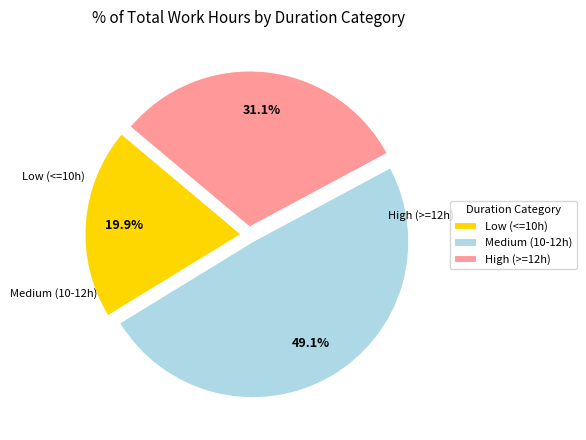

Count the number of slices in the pie.

3